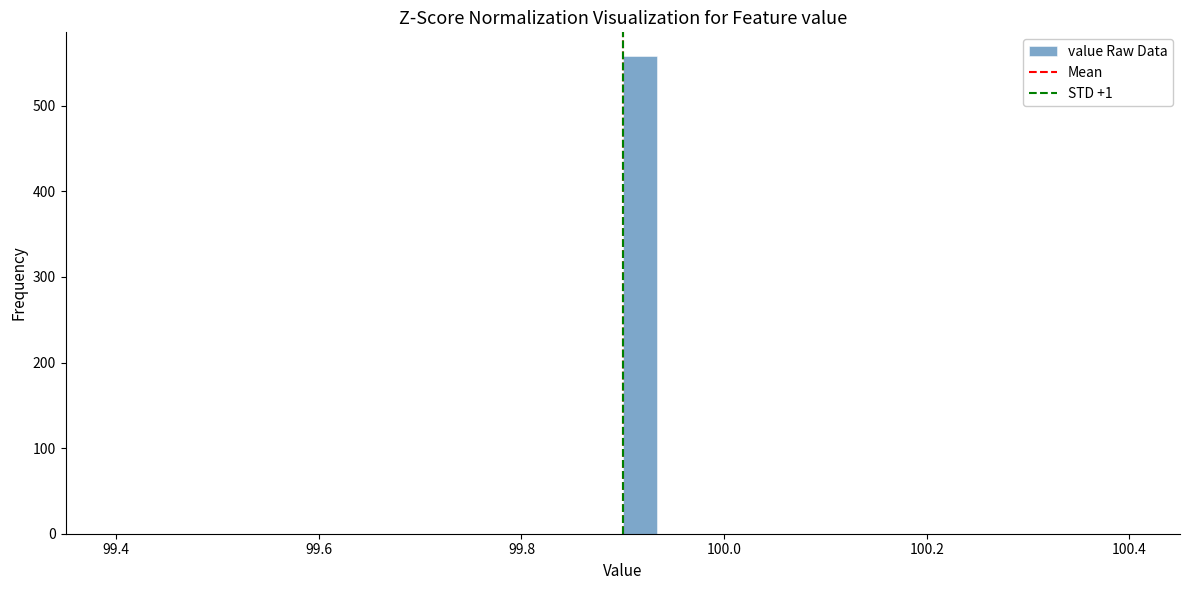

Around what value on the x-axis is the tallest bar? Give the approximate position of its centre, as read against the axis.

99.92